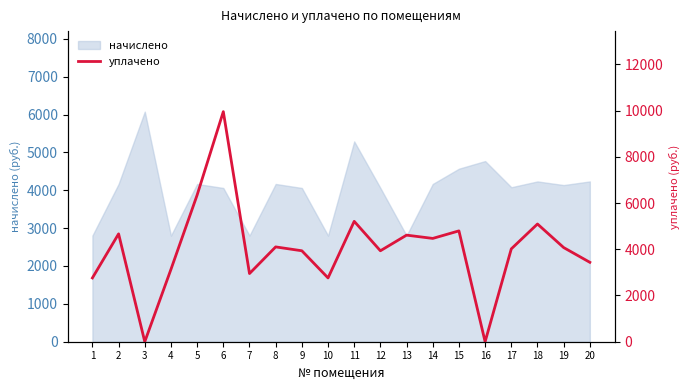

At which category does the data reach its first local valley?

3